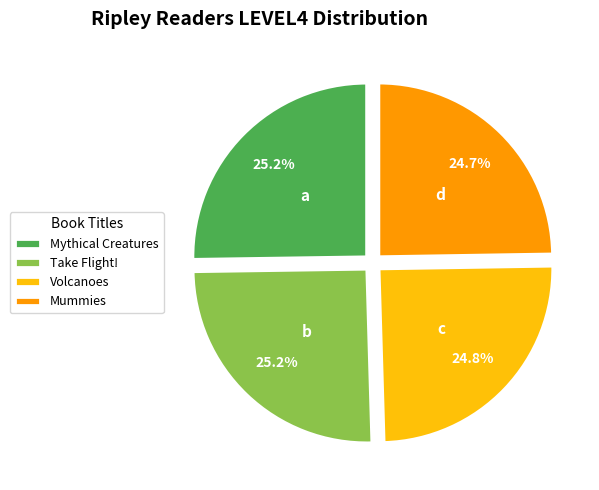

To the nearest percent, what is the average slice percentage?

25%